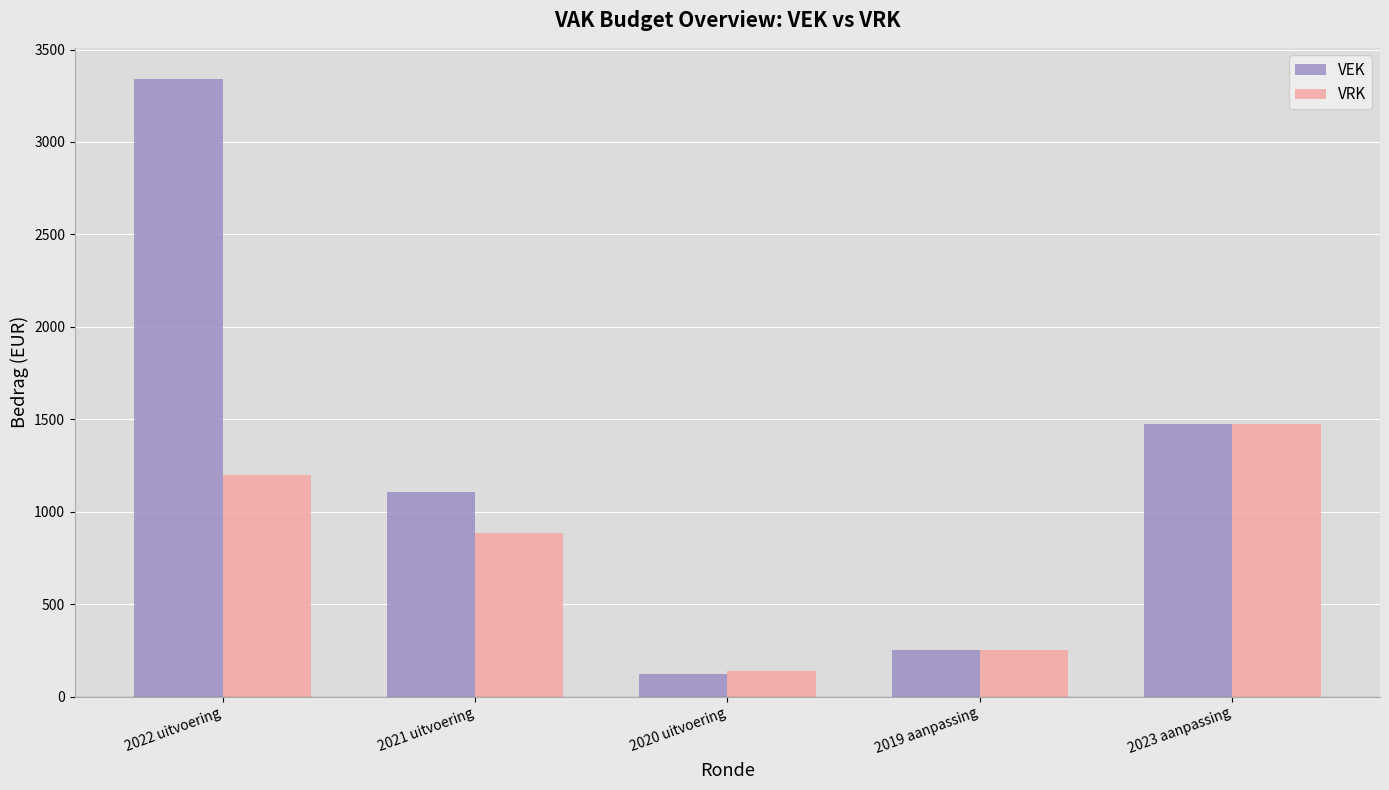

At which label does VRK reach its peak?

2023 aanpassing